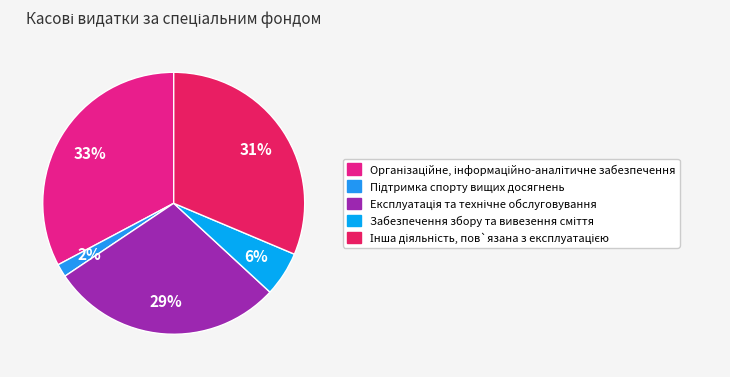

True or false: Організаційне, інформаційно-аналітичне забезпечення accounts for 39% of the total.

False